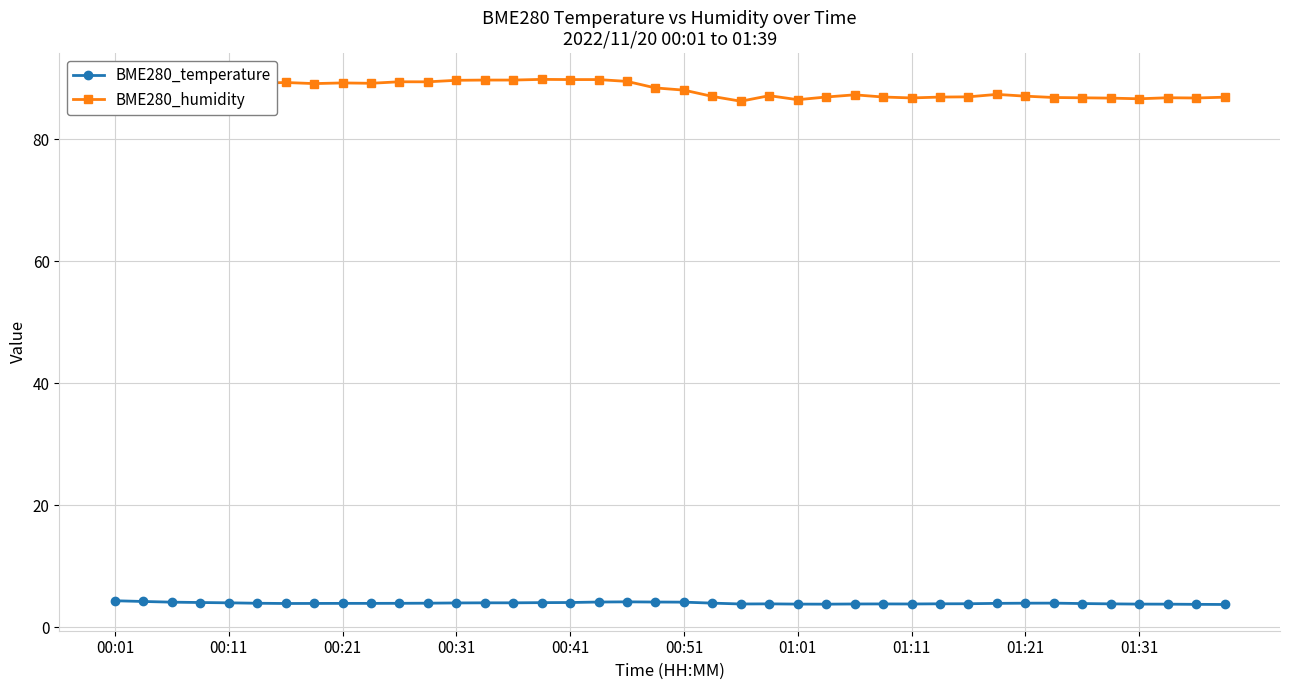

What is the average value of the BME280_temperature series?

3.9